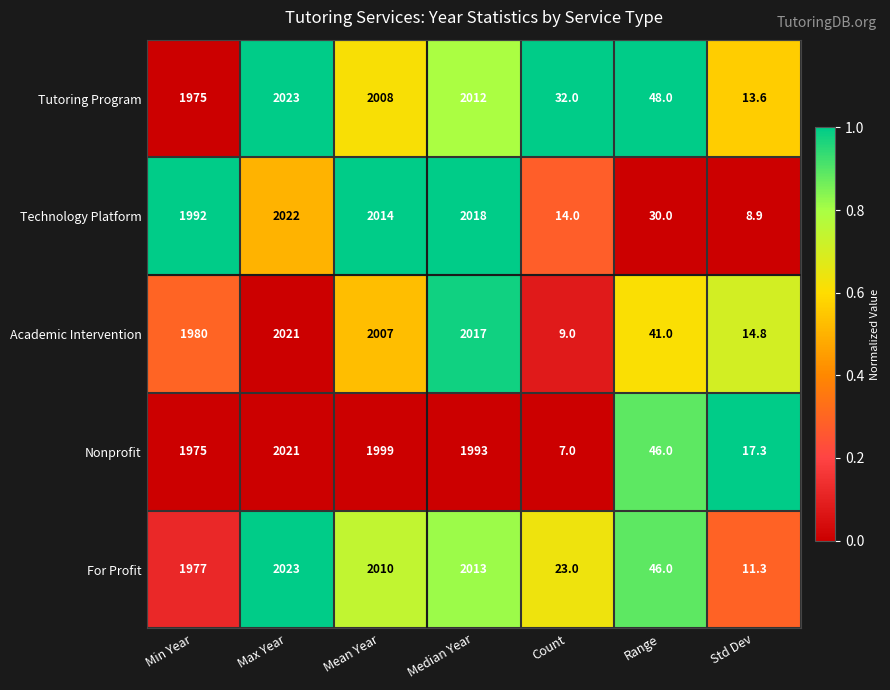

Which series has the largest range (max minus min)?

Nonprofit